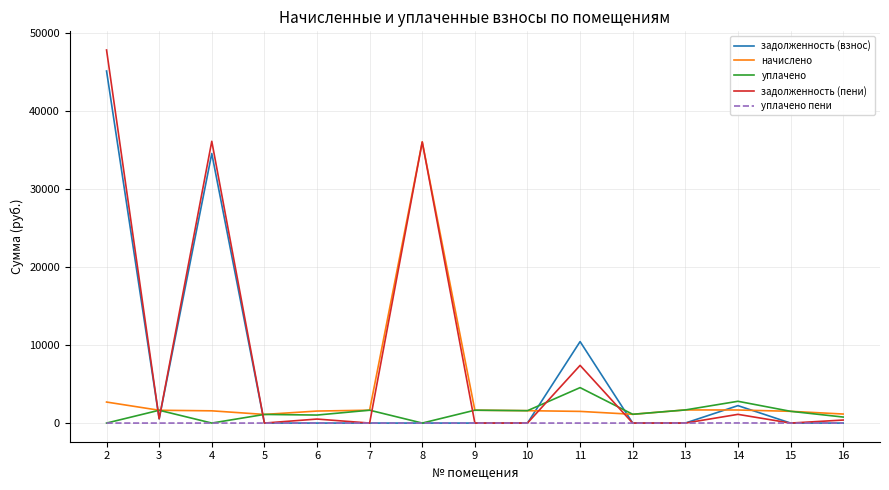

List the series in order of their peak value, highest first.

задолженность (пени), задолженность (взнос), начислено, уплачено, уплачено пени